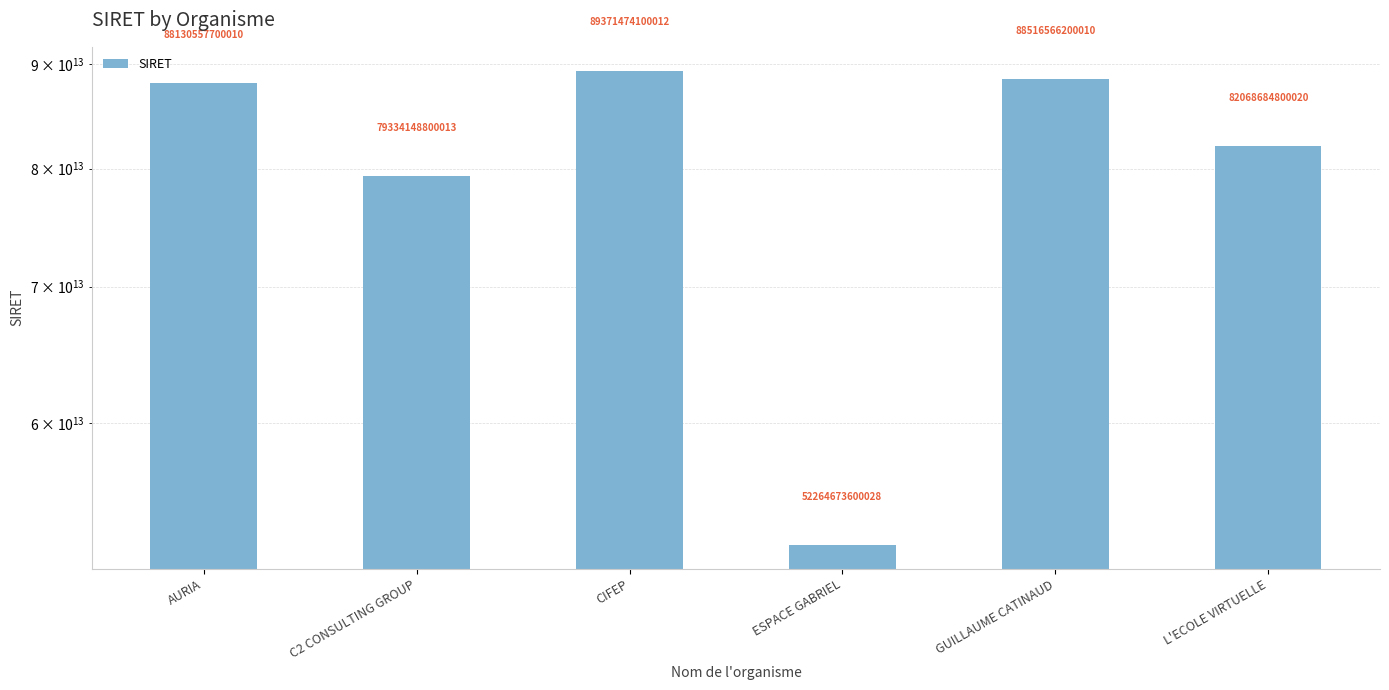

How many bars are there in total?

6